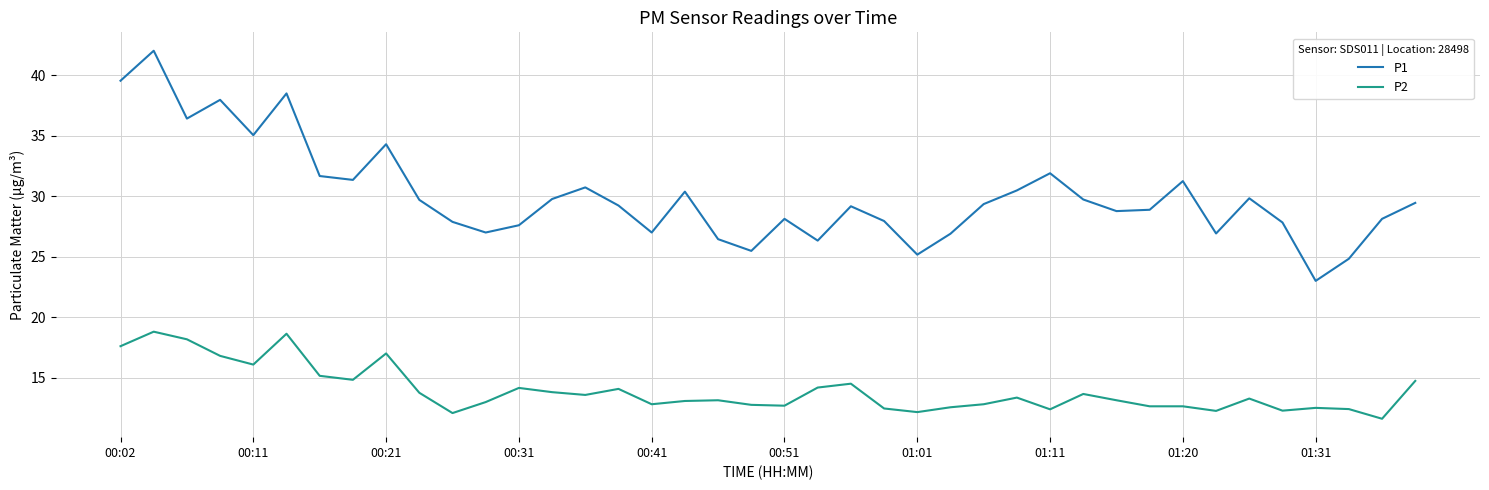

Which series has the widest spread of values?

P1